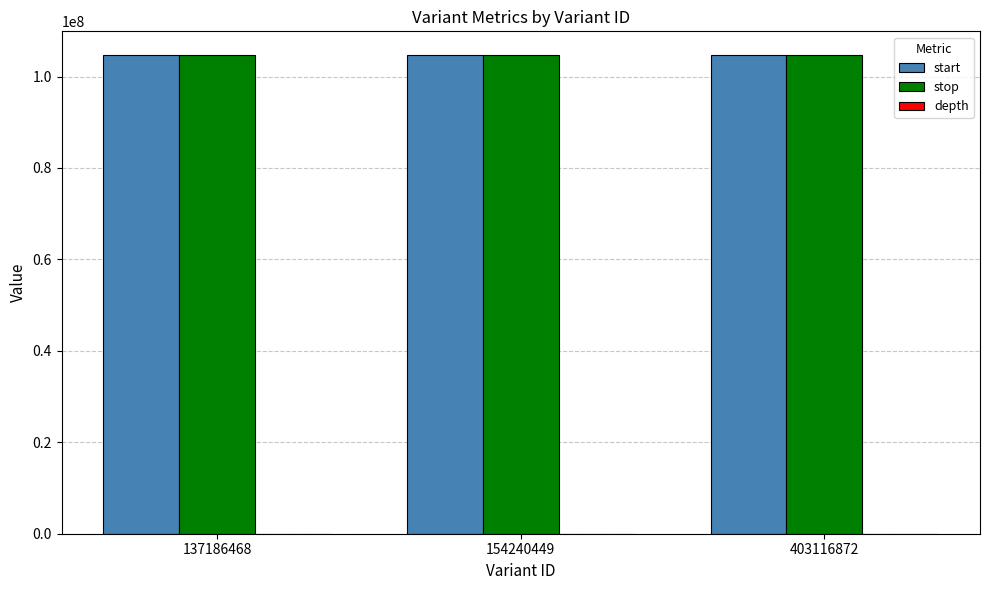

Is it true that start equals 139551724 at 403116872?

False